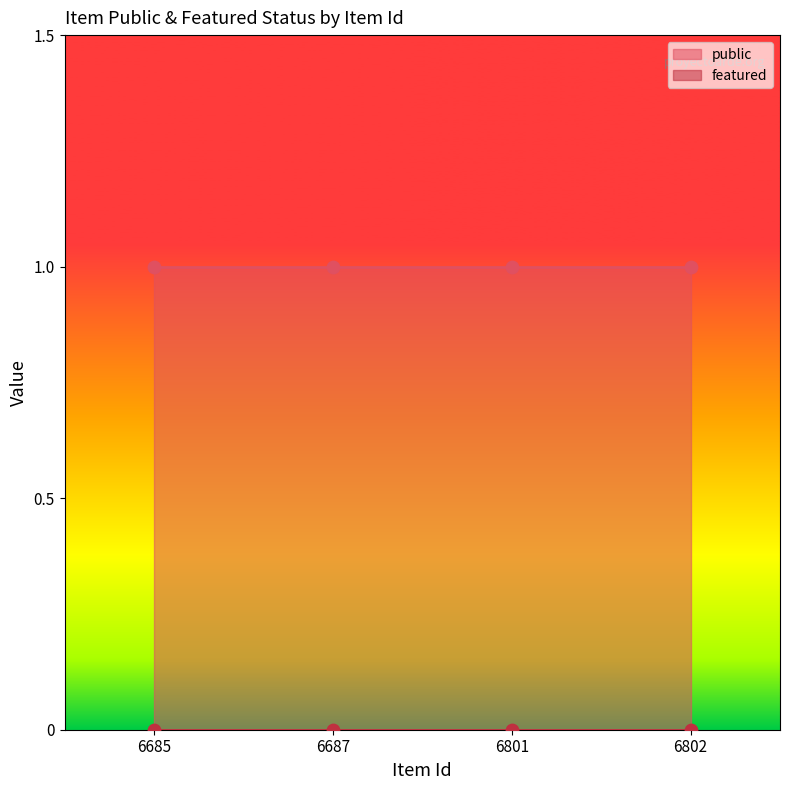

Which series has the largest total across all categories?

public